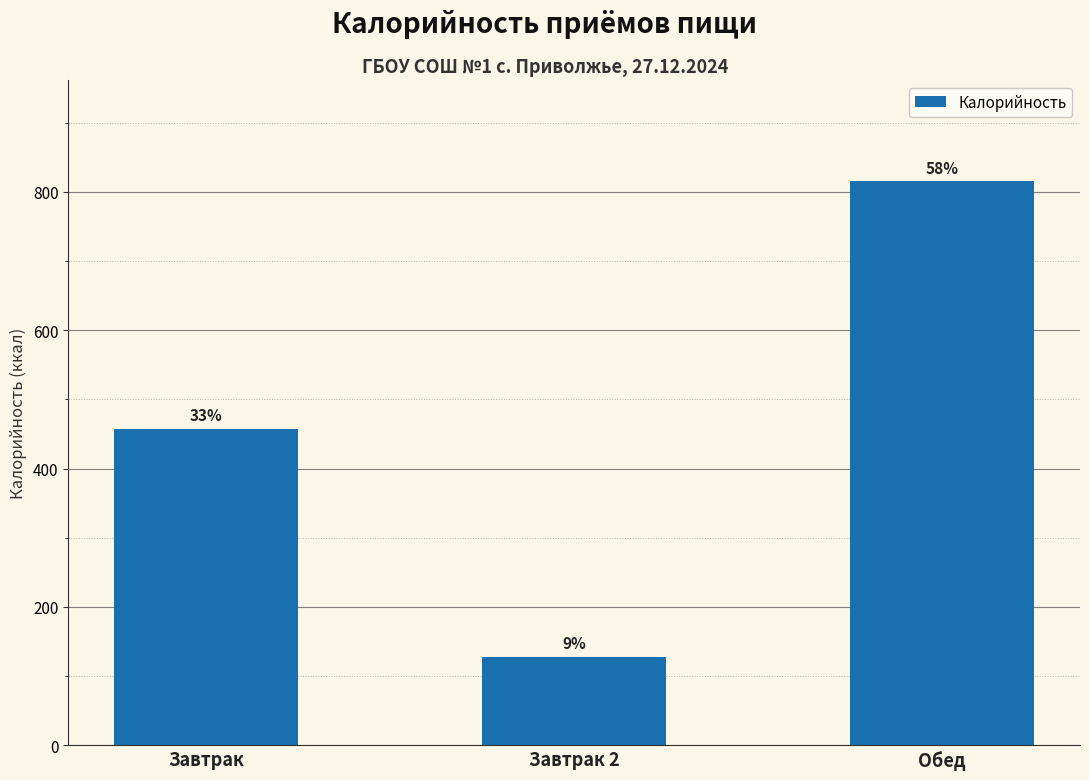

Which has a higher value, Завтрак 2 or Завтрак?

Завтрак